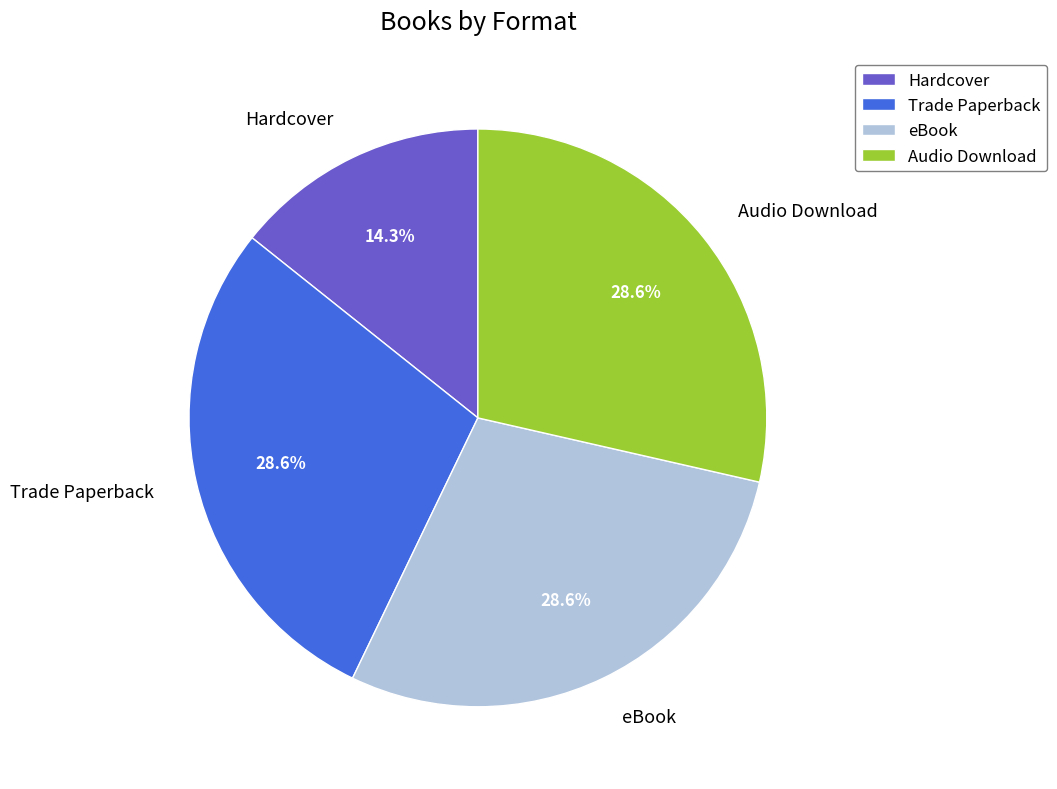

Which slice is the smallest?

Hardcover